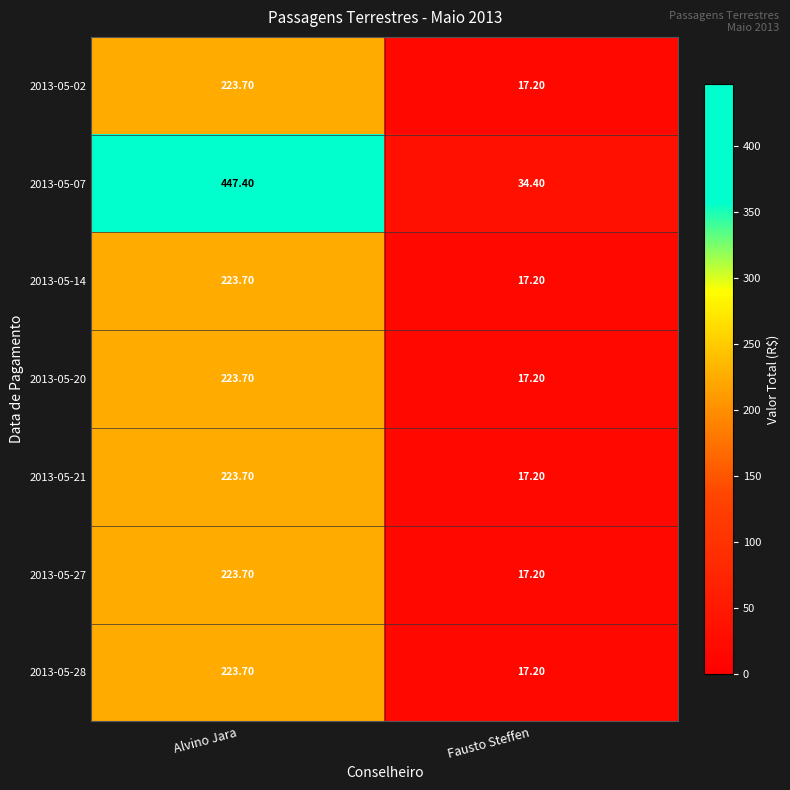

What is the smallest value displayed?

17.2